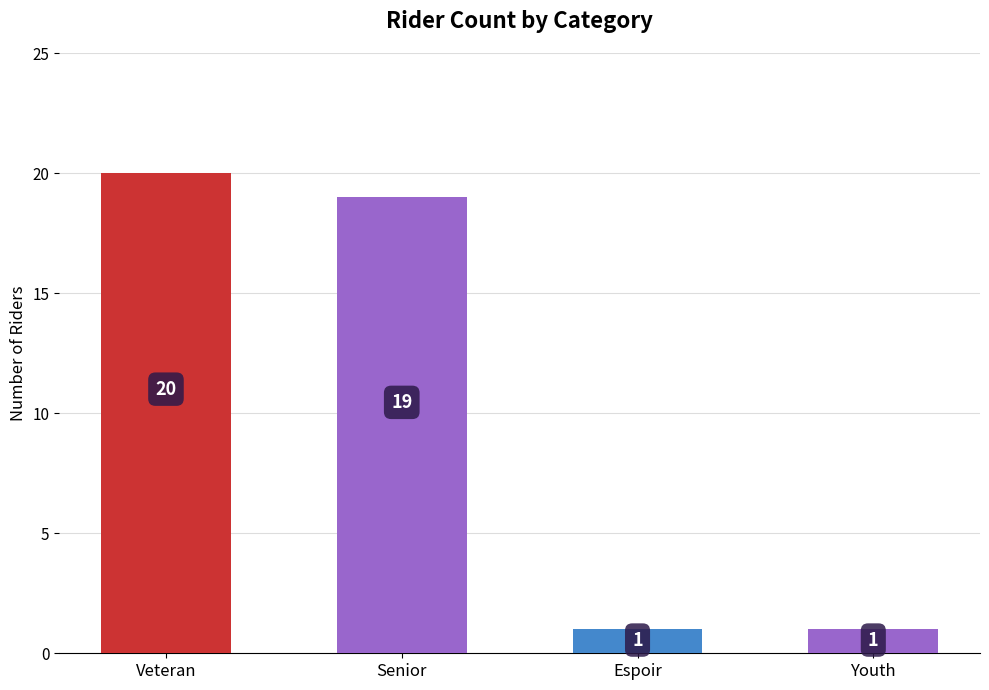

The chart shows a value of 19 at Senior. True or false?

True